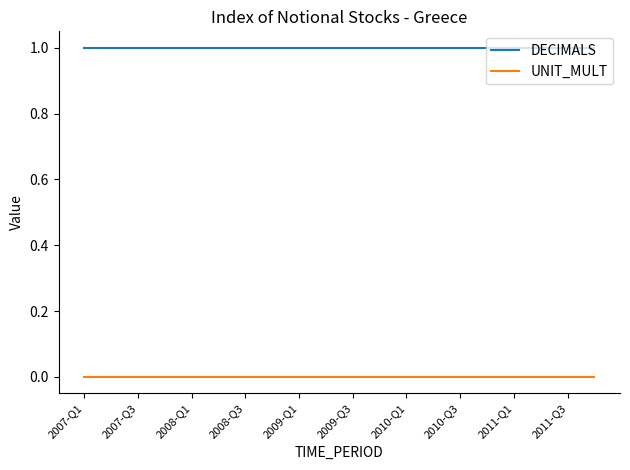

Which series has the largest total across all categories?

DECIMALS